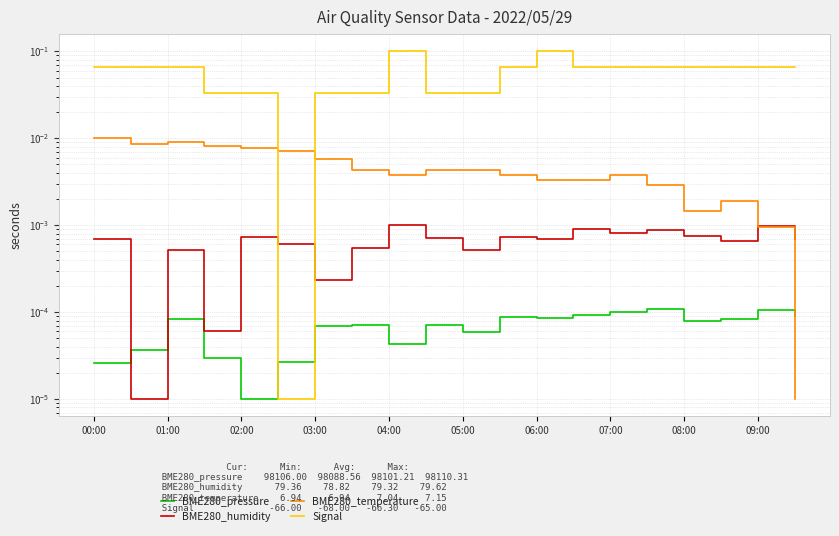

Is it true that BME280_pressure equals 0.0 at 03:00?

True